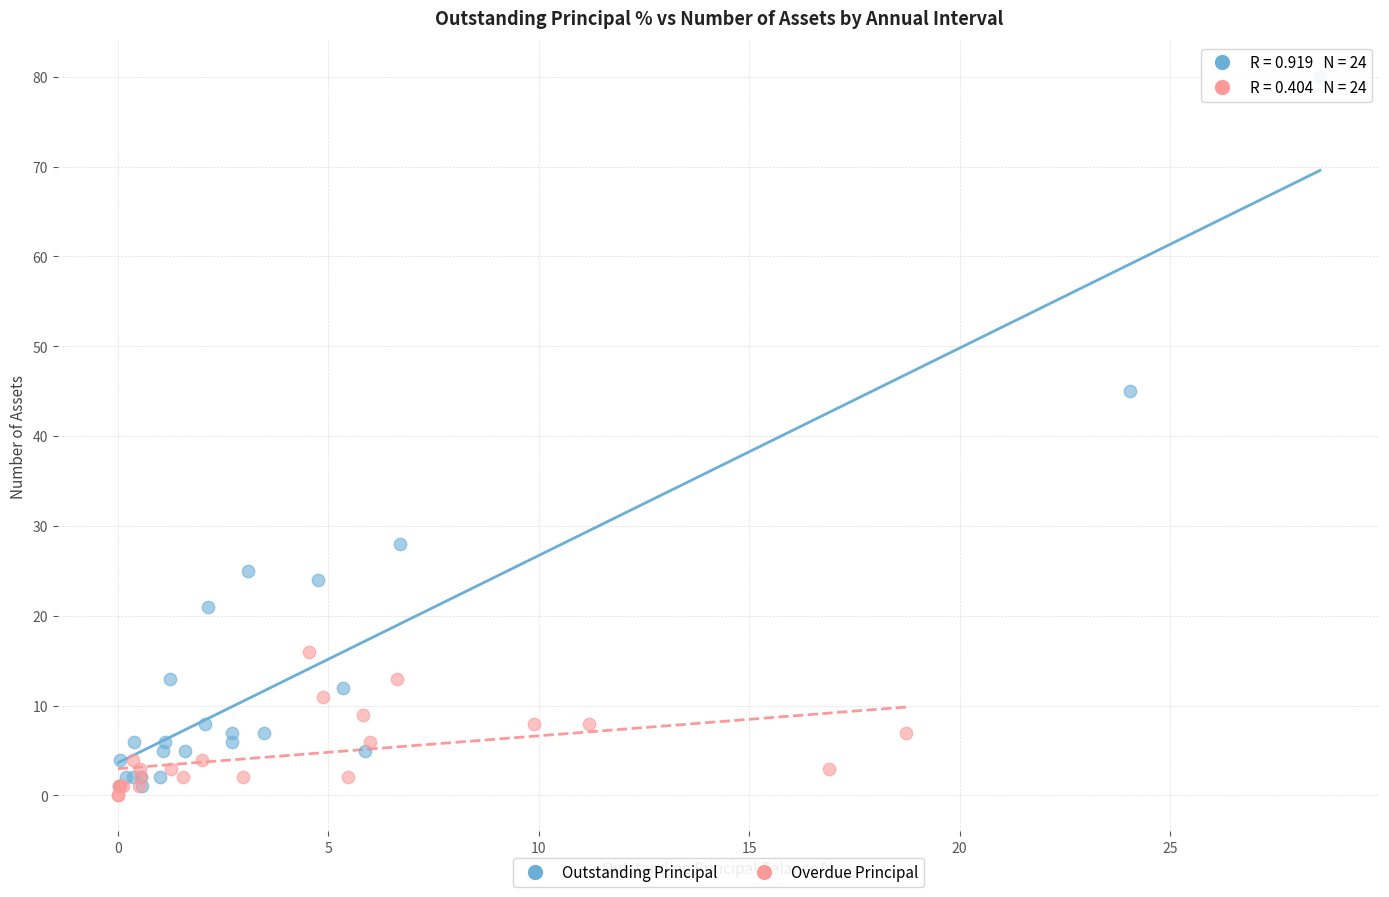

Which series has the widest spread of Y values?

Outstanding Principal